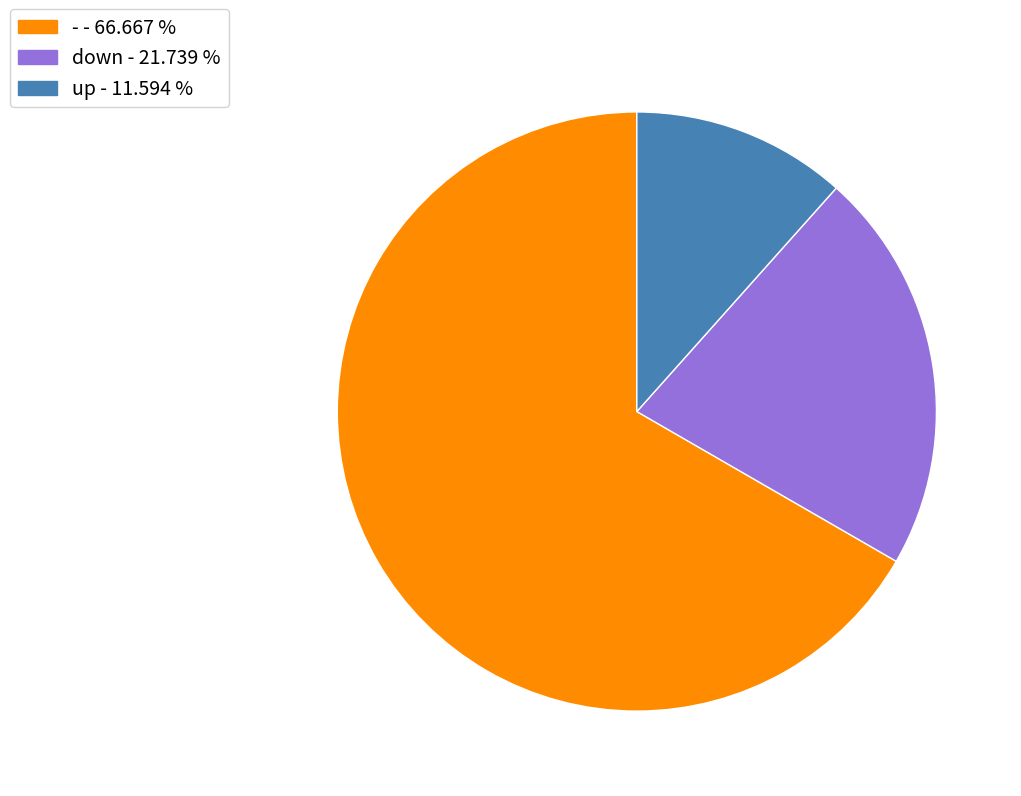

Do up - 11.594 % and down - 21.739 % together represent more than half of the pie?

No